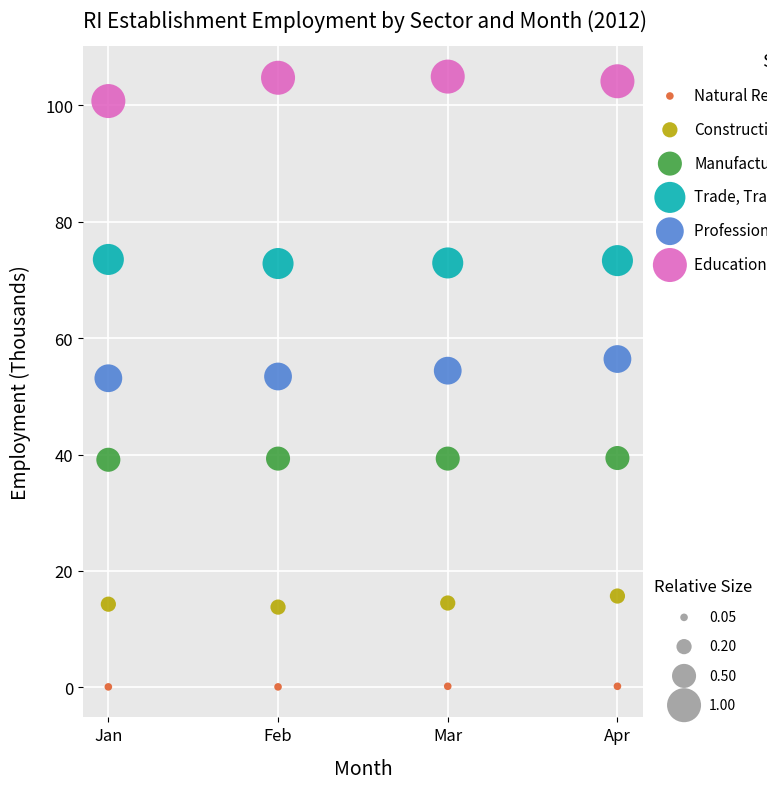

Across all data points, what is the range of X values (max minus min)?

3.0